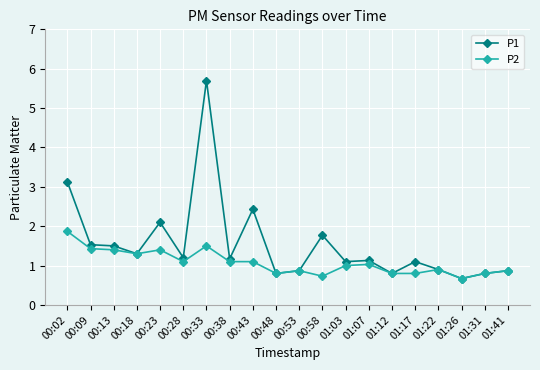

At which category is the sum across all series the highest?

00:33